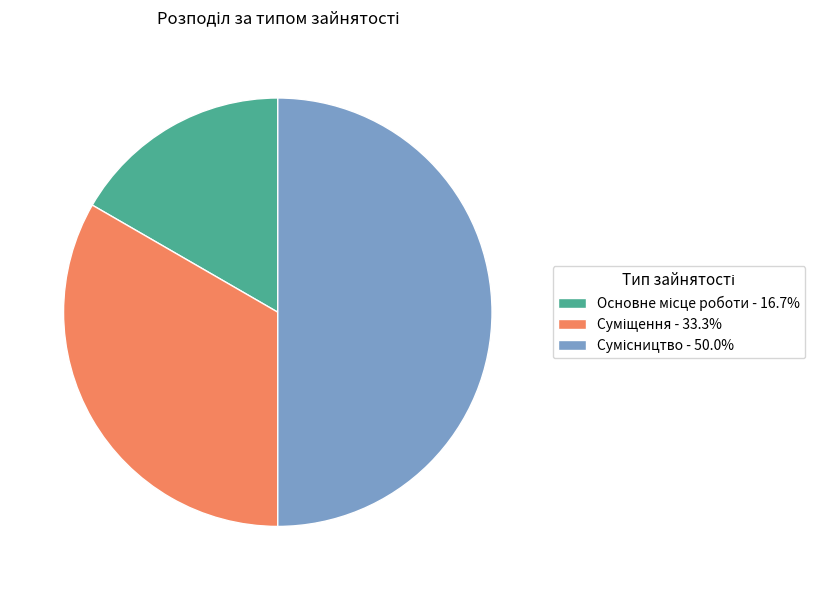

How many segments does this pie chart have?

3